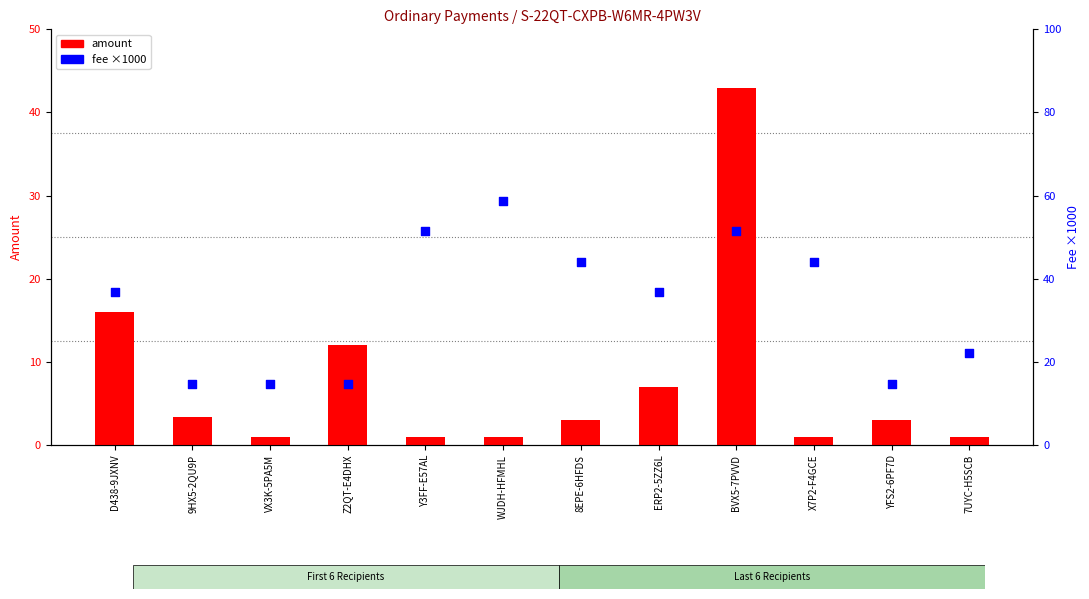

Which series has the widest spread of Y values?

fee (scaled)